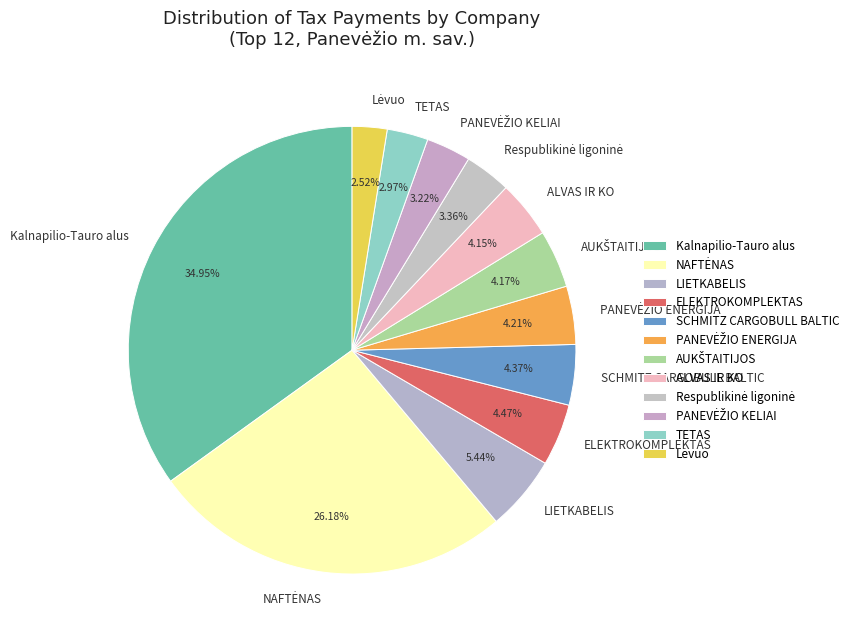

To the nearest percent, what is the difference between the largest and smallest slice percentages?

32%